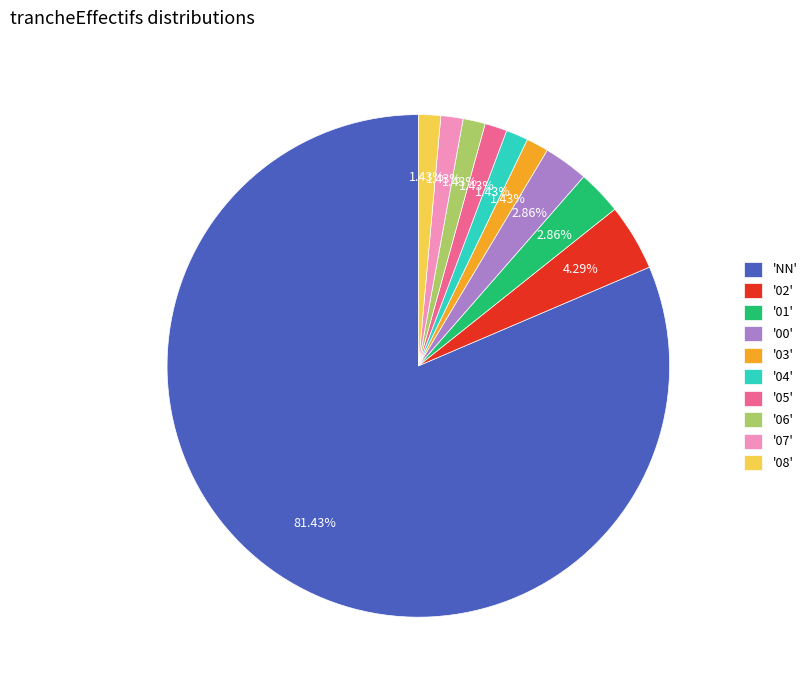

Which category has the biggest portion of the pie?

'NN'